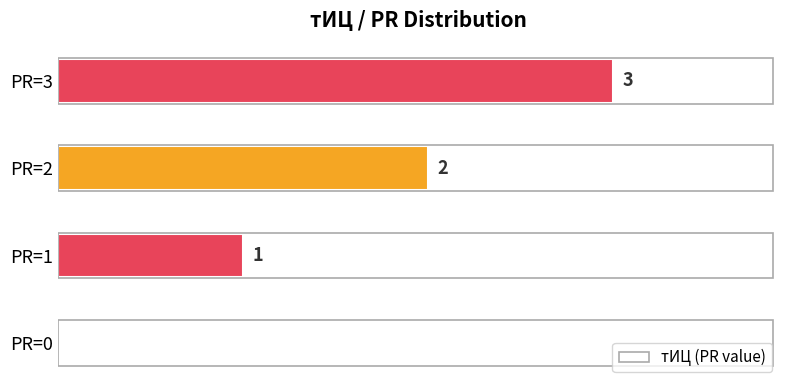

Which label corresponds to the largest value in the chart?

PR=3